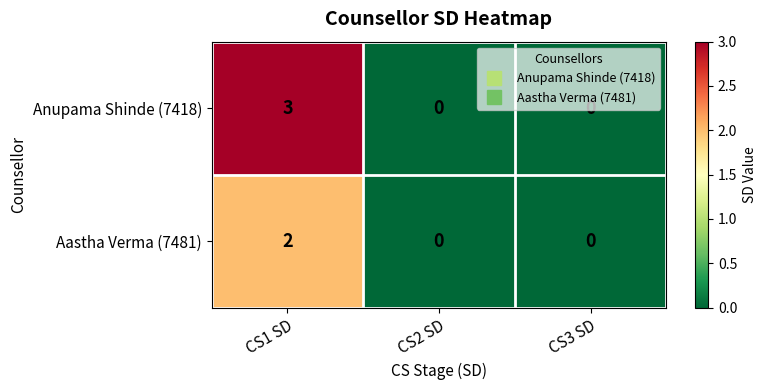

At which category is the sum across all series the highest?

CS1 SD